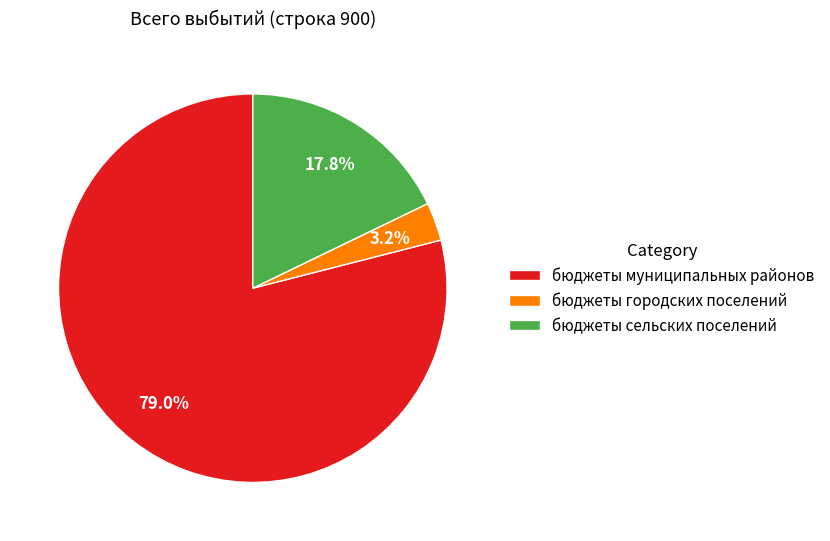

How many slices are in this pie chart?

3